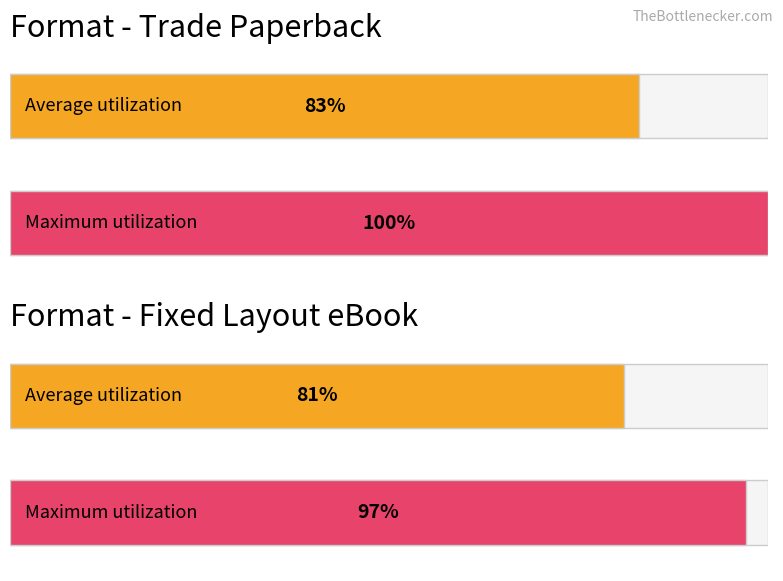

Which series has the largest range (max minus min)?

Trade Paperback